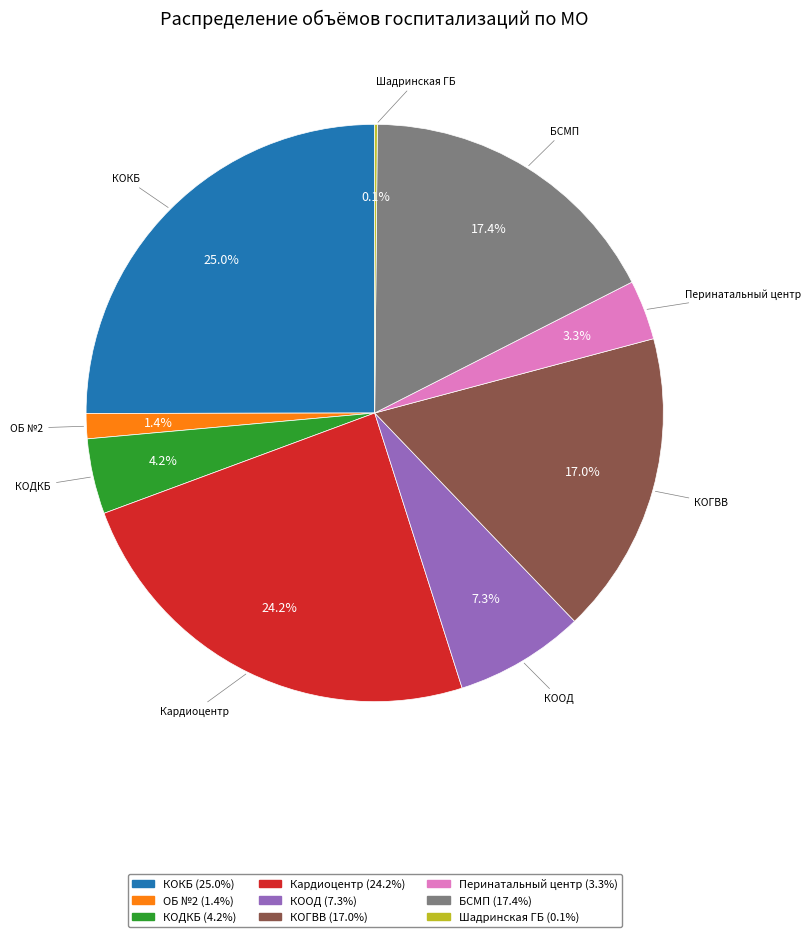

Is there any slice that represents more than half of the pie?

No